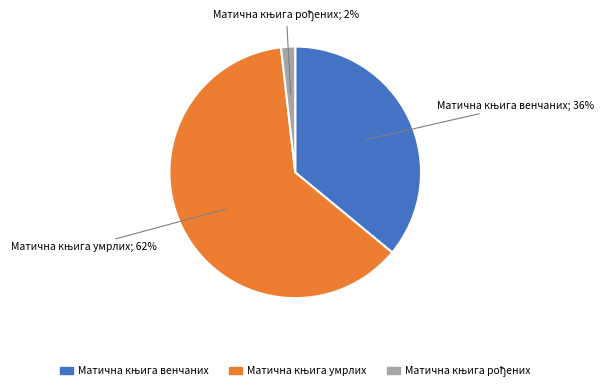

Is the sum of Матична књига рођених and Матична књига умрлих greater than half?

Yes